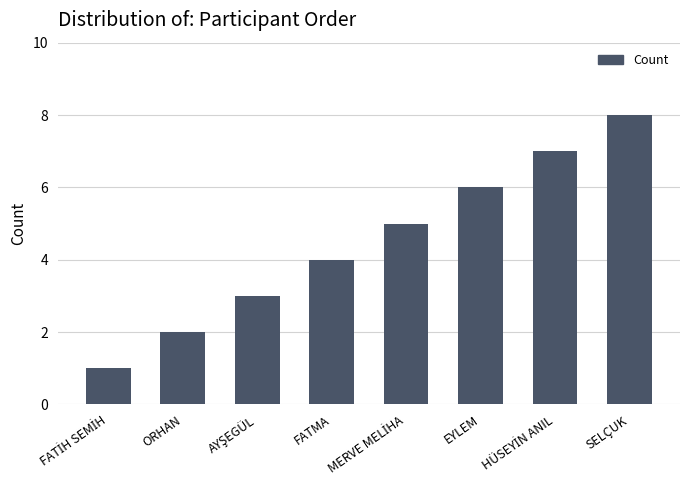

What is the difference between the values at SELÇUK and FATMA?

4